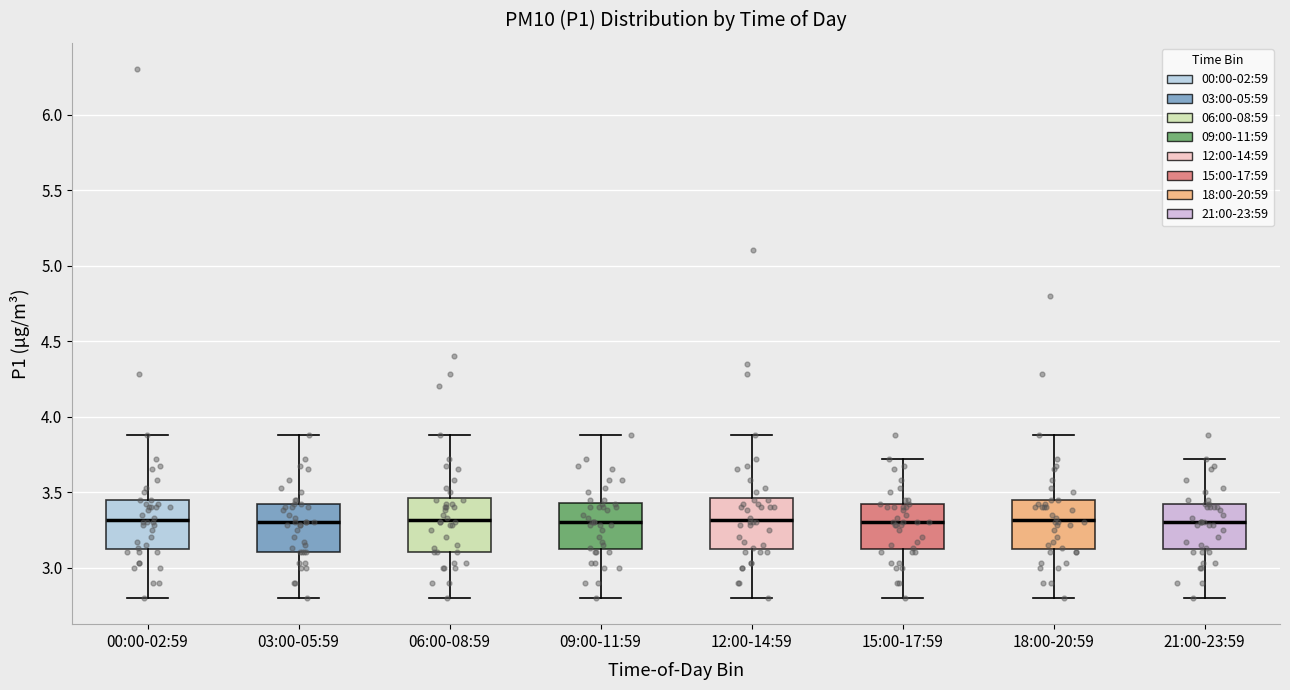

Reading left to right, transcribe this box plot: for each box, give where its median line is, the range the box spans, and where its two whiskers end, as read against the y-axis. The values are not printed on the chart, so give them approximately, as read against the axis.

00:00-02:59: median 3.30, box 3.10 to 3.45, whiskers 2.80 to 3.90
03:00-05:59: median 3.30, box 3.10 to 3.40, whiskers 2.80 to 3.90
06:00-08:59: median 3.30, box 3.10 to 3.45, whiskers 2.80 to 3.90
09:00-11:59: median 3.30, box 3.10 to 3.45, whiskers 2.80 to 3.90
12:00-14:59: median 3.30, box 3.10 to 3.45, whiskers 2.80 to 3.90
15:00-17:59: median 3.30, box 3.10 to 3.40, whiskers 2.80 to 3.70
18:00-20:59: median 3.30, box 3.10 to 3.45, whiskers 2.80 to 3.90
21:00-23:59: median 3.30, box 3.10 to 3.40, whiskers 2.80 to 3.70